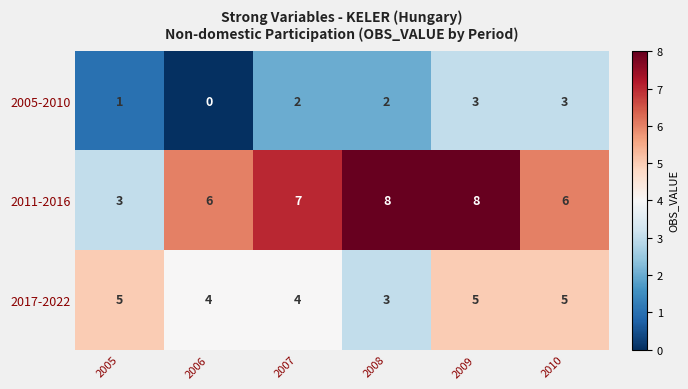

Reading left to right, list all the values displayed in this chart.

2005-2010: 2005=1	2006=0	2007=2	2008=2	2009=3	2010=3
2011-2016: 2005=3	2006=6	2007=7	2008=8	2009=8	2010=6
2017-2022: 2005=5	2006=4	2007=4	2008=3	2009=5	2010=5